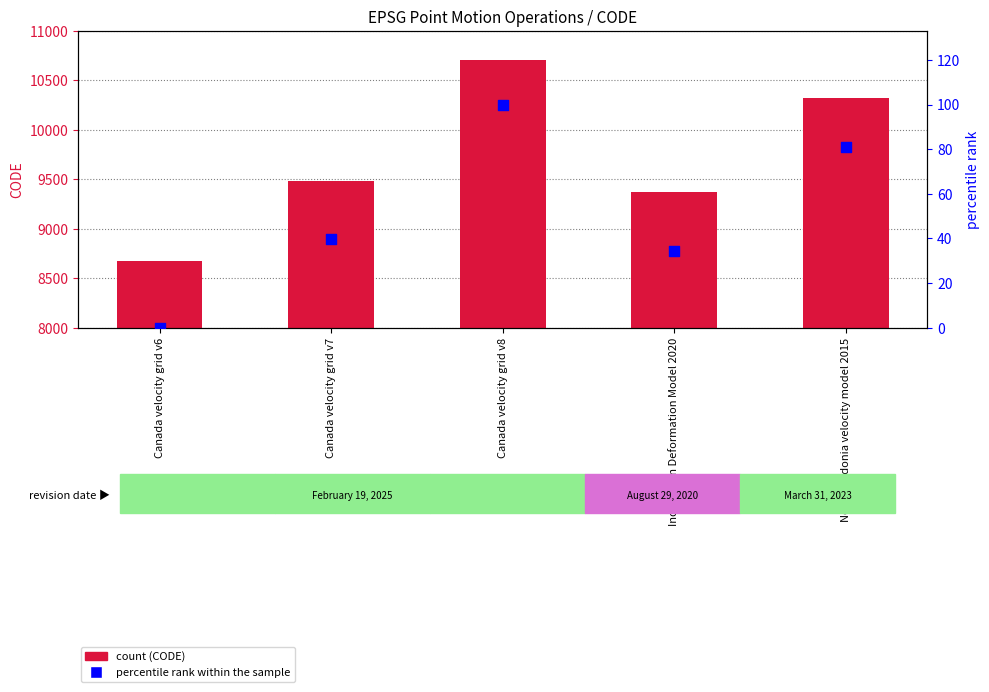

Which series has the widest spread of Y values?

CODE